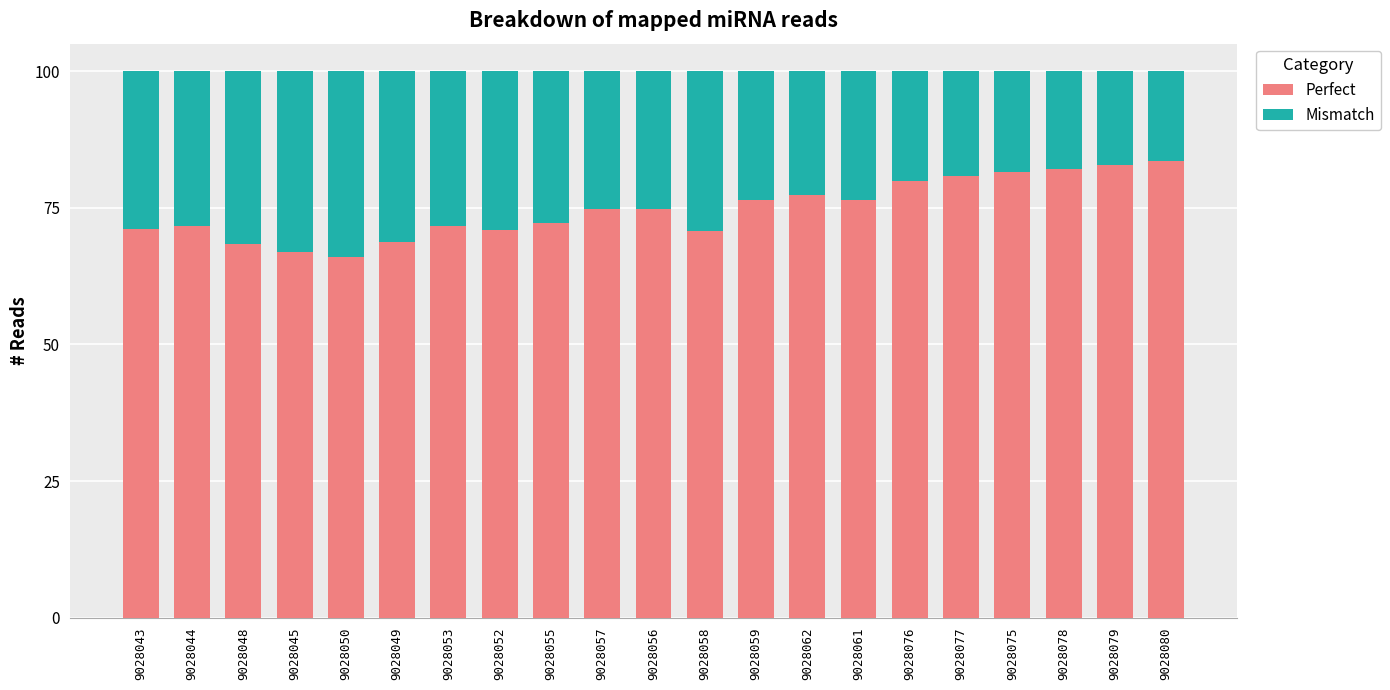

True or false: Perfect has a value of 81.5 at 9028075.

True